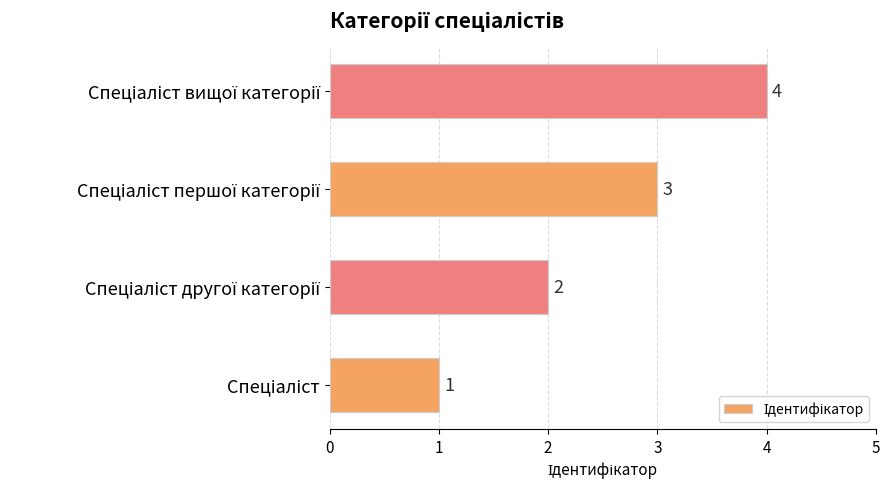

What is the difference between the maximum and minimum values?

3